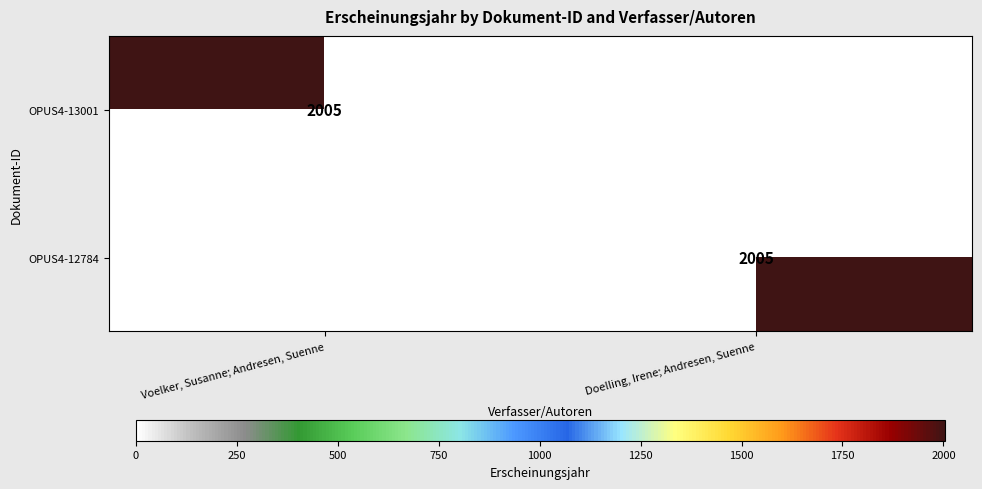

The OPUS4-12784 series shows 2005 at Doelling, Irene; Andresen, Suenne. True or false?

True